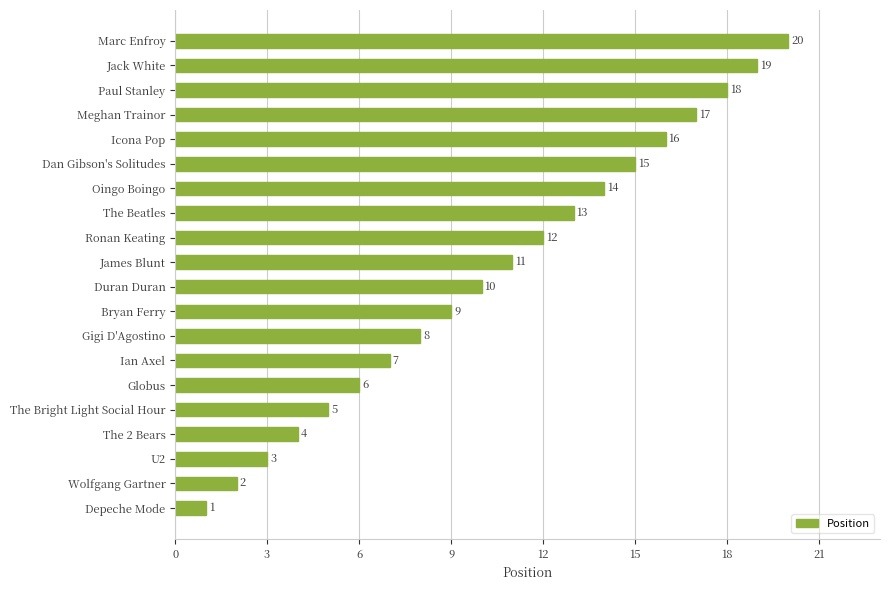

Is it true that the value at Ian Axel is 10?

False